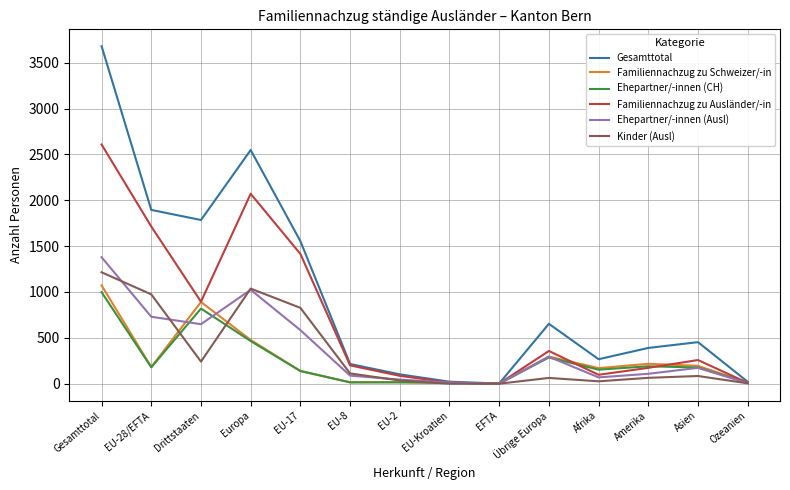

How many lines are shown in the chart?

6